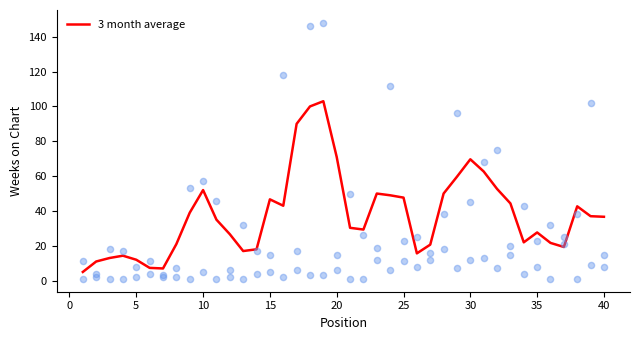

What is the lowest value of the 3 month average series?

5.0